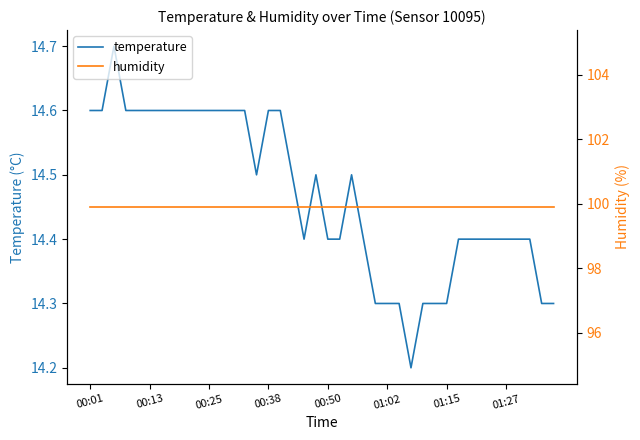

What is the minimum value for temperature?

14.2